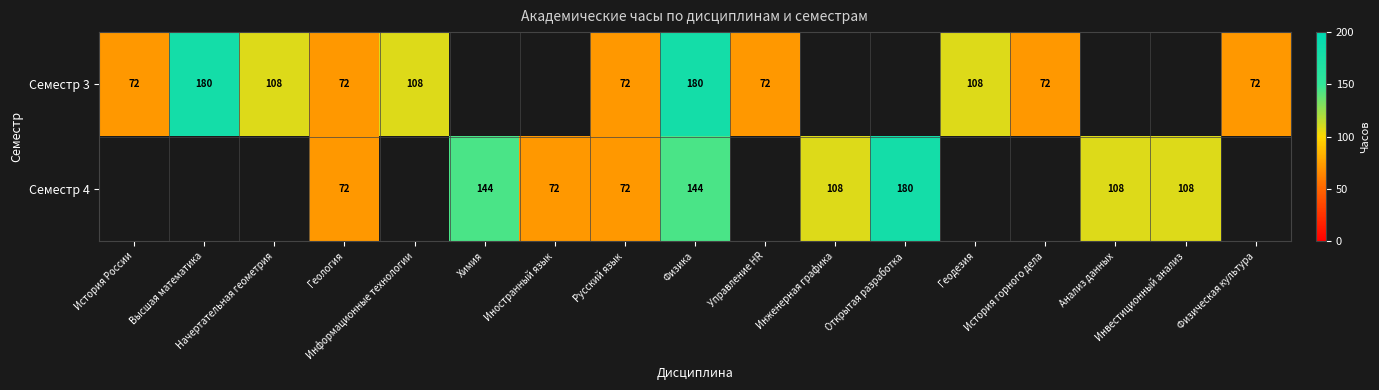

How many values in the Семестр 4 series are below 144?

6